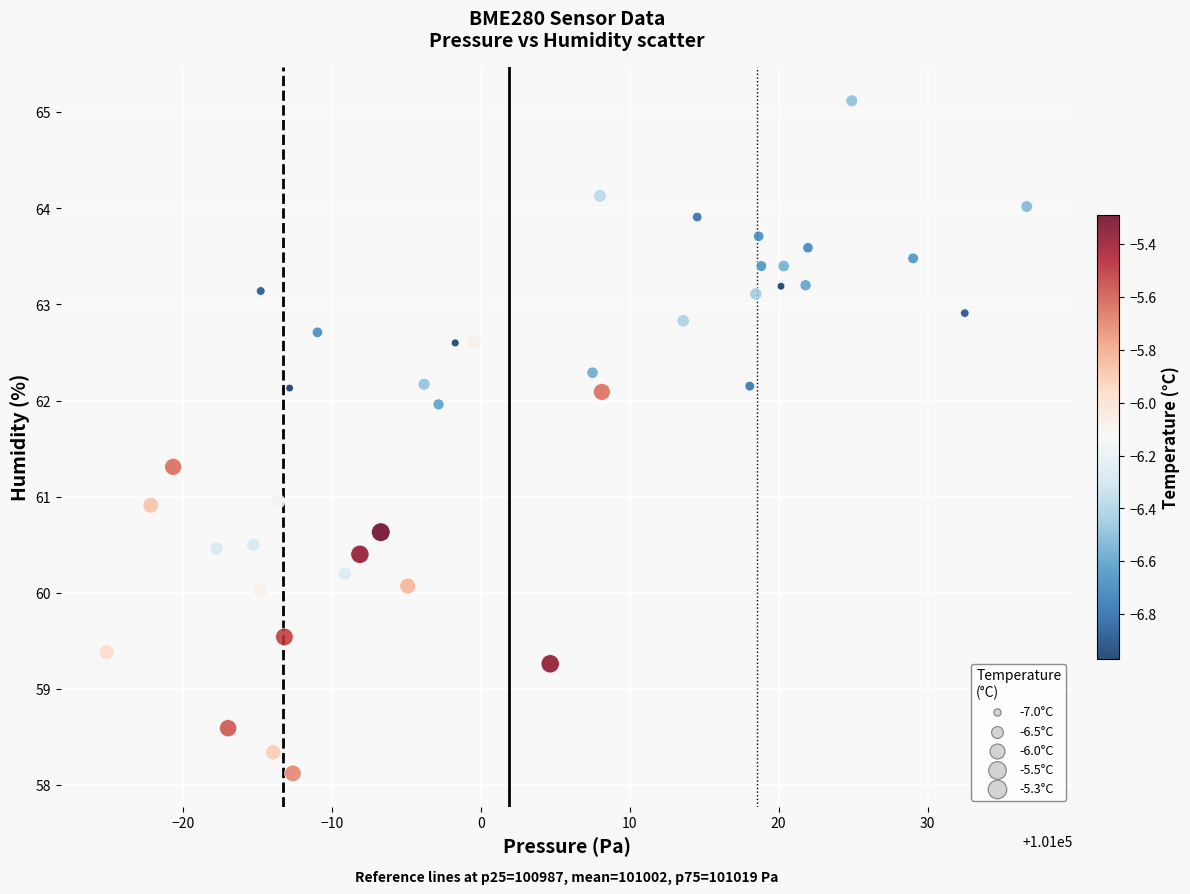

What is the range of X values (max minus min)?

61.8